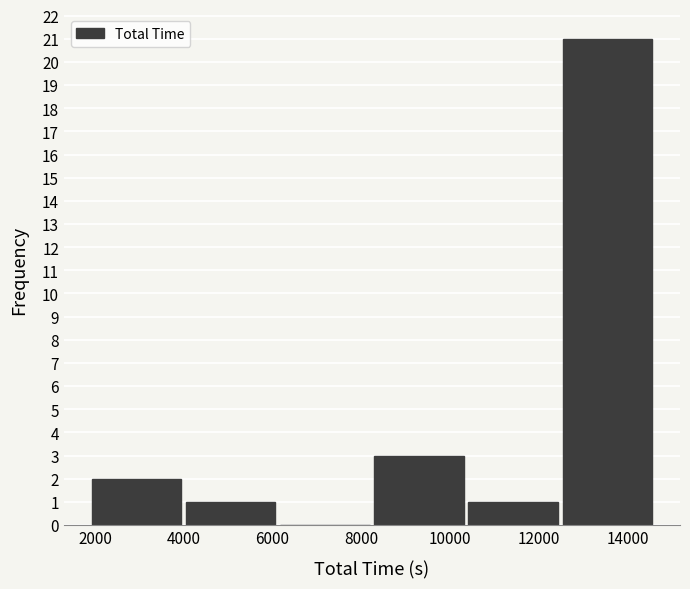

Reading left to right, list every bar in this chart as the range it spans on the x-axis followed by its height. Neither the bar edges nor the heights are printed on the chart, so give them approximately, as read against the axes.

1800 to 4000: 2
4000 to 6200: 1
6200 to 8200: 0
8200 to 10400: 3
10400 to 12400: 1
12400 to 14600: 21